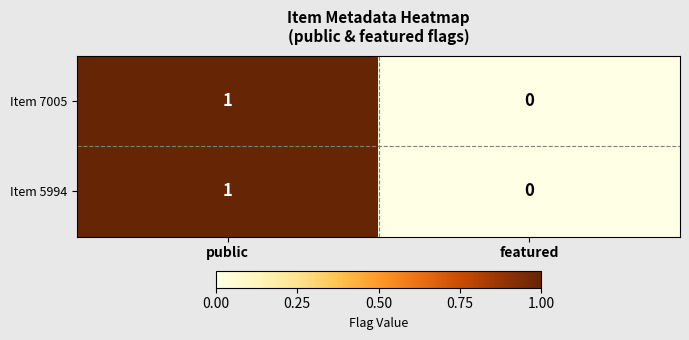

Reading left to right, what are all the values shown in this chart?

Item 7005: 1	0
Item 5994: 1	0